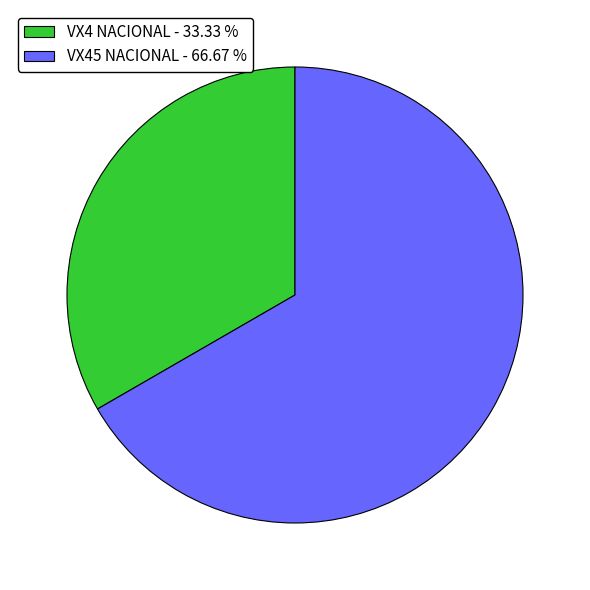

Is there any slice that represents more than half of the pie?

Yes